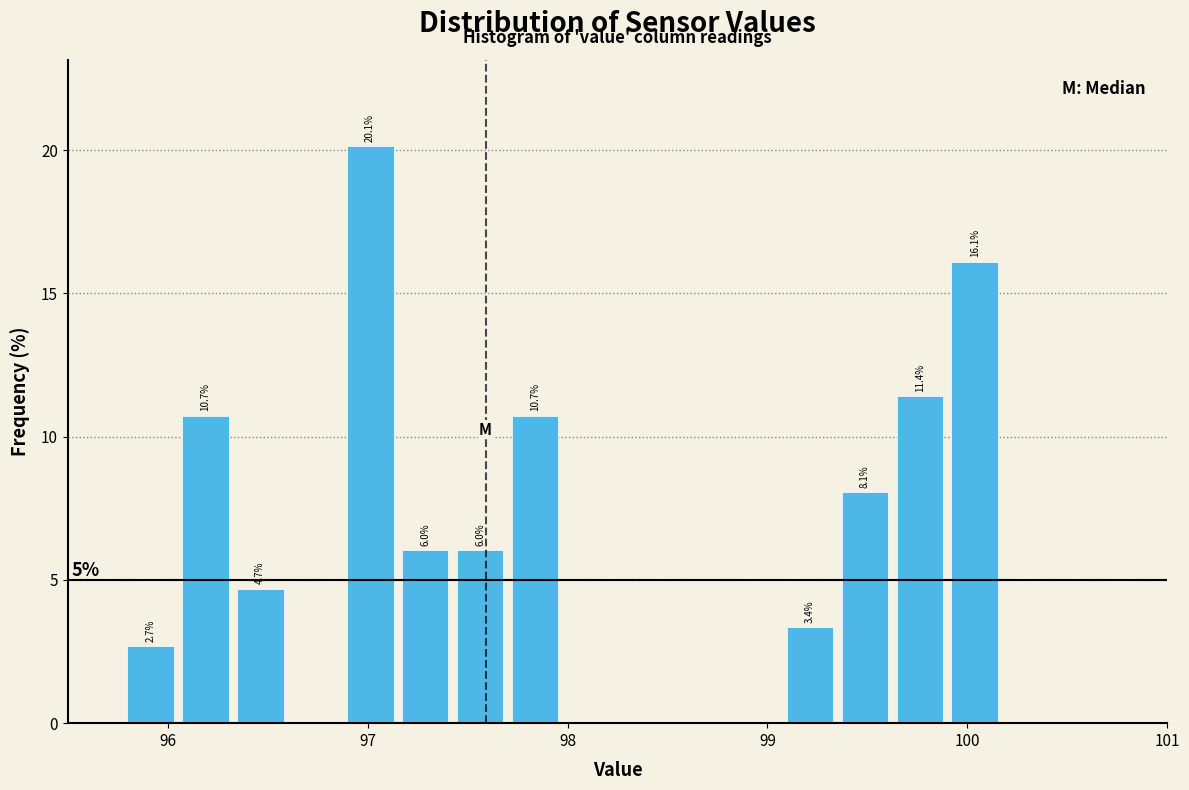

Around what value on the x-axis is the tallest bar? Give the approximate position of its centre, as read against the axis.

97.0